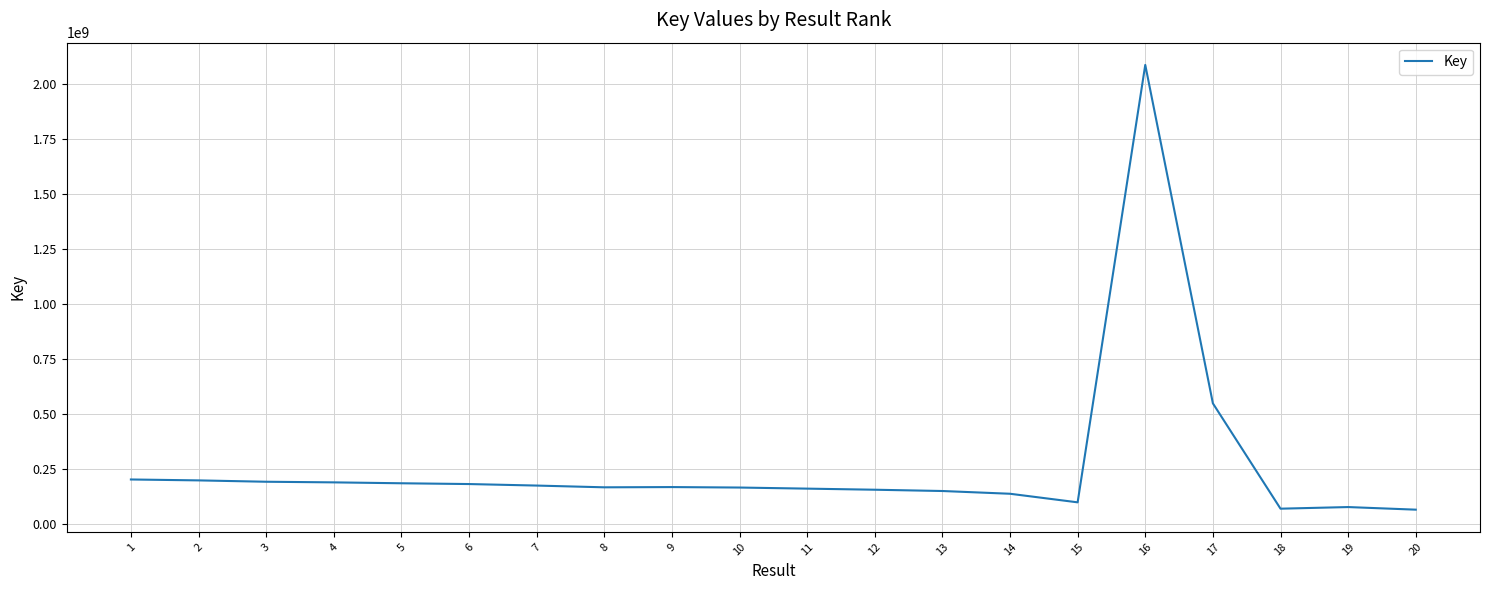

Which category has the highest value across all series?

16